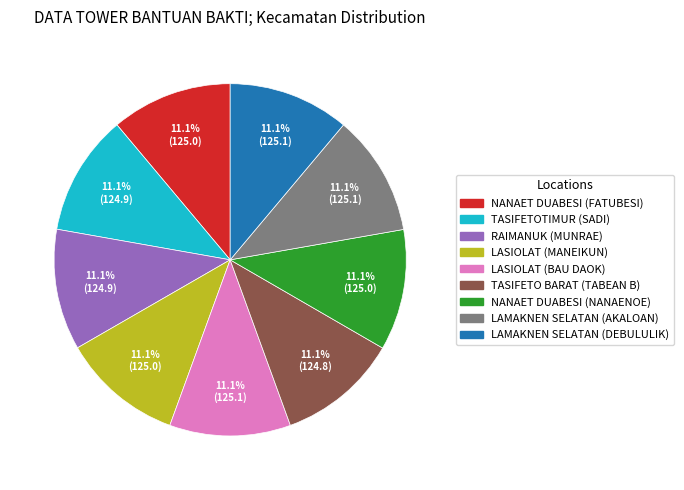

Is NANAET DUABESI (NANAENOE) the majority of the pie?

No